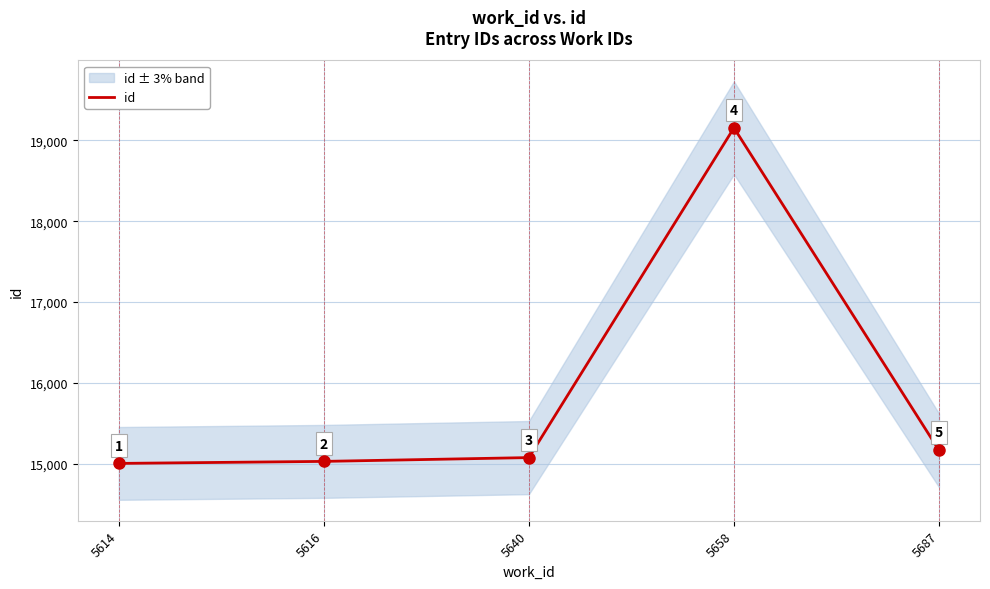

At which label is the value closest to 17079?

5687